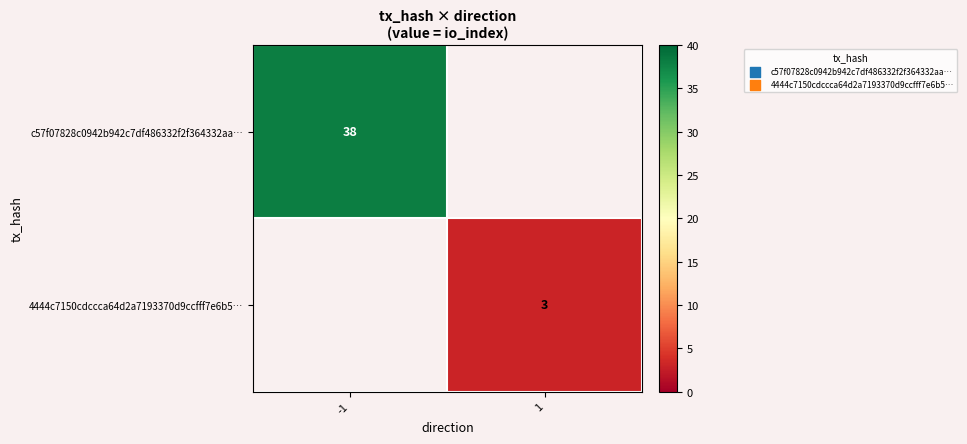

True or false: c57f07828c0942b942c7df486332f2f364332aa… has a value of 38 at -1.

True